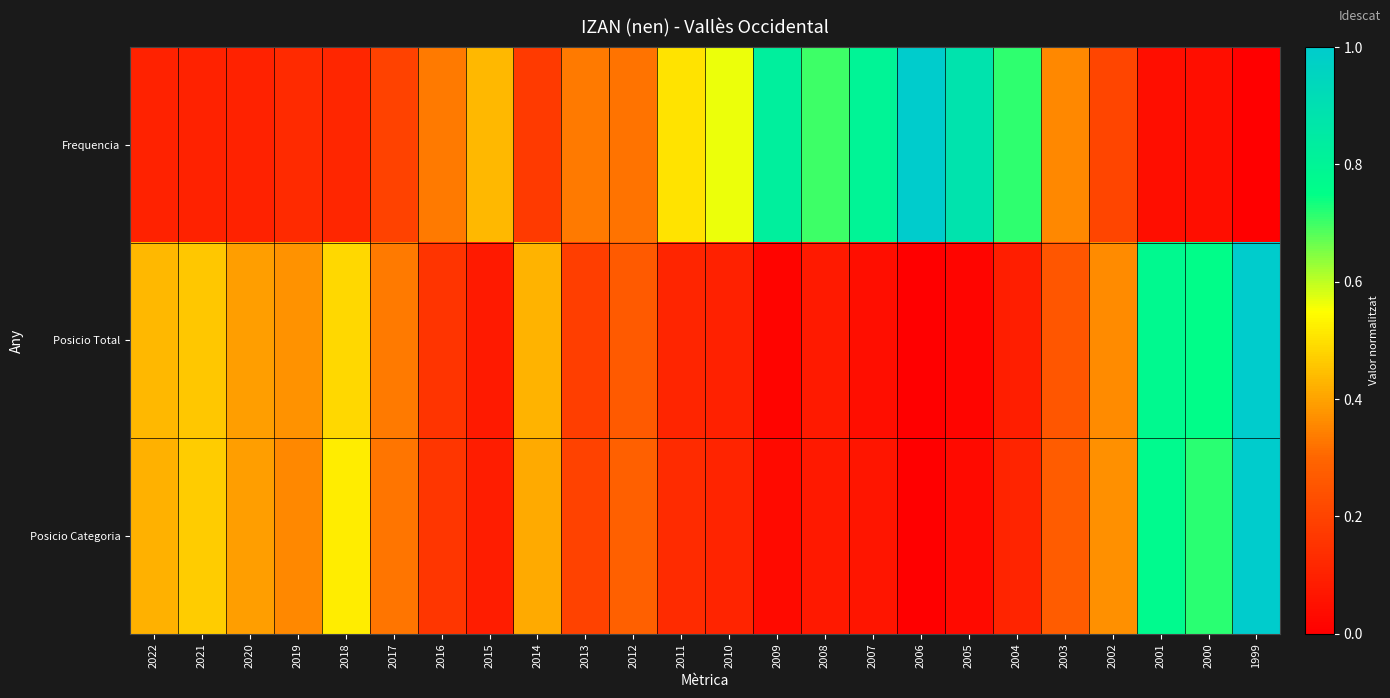

Reading right to left, list all the values displayed in this chart.

Frequencia: 1999=0.0	2000=0.0	2001=0.0	2002=0.2	2003=0.4	2004=0.7	2005=0.9	2006=1.0	2007=0.8	2008=0.7	2009=0.8	2010=0.6	2011=0.5	2012=0.3	2013=0.3	2014=0.2	2015=0.4	2016=0.3	2017=0.2	2018=0.1	2019=0.1	2020=0.1	2021=0.1	2022=0.1
Posicio Total: 1999=1.0	2000=0.8	2001=0.8	2002=0.4	2003=0.3	2004=0.1	2005=0.0	2006=0.0	2007=0.0	2008=0.1	2009=0.0	2010=0.1	2011=0.1	2012=0.3	2013=0.2	2014=0.4	2015=0.1	2016=0.2	2017=0.3	2018=0.5	2019=0.4	2020=0.4	2021=0.5	2022=0.4
Posicio Categoria: 1999=1.0	2000=0.7	2001=0.8	2002=0.4	2003=0.3	2004=0.1	2005=0.0	2006=0.0	2007=0.1	2008=0.1	2009=0.0	2010=0.1	2011=0.1	2012=0.3	2013=0.2	2014=0.4	2015=0.1	2016=0.2	2017=0.3	2018=0.5	2019=0.4	2020=0.4	2021=0.5	2022=0.4